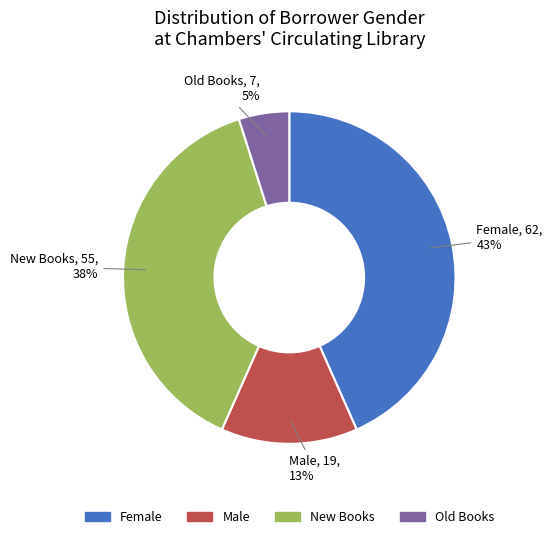

To the nearest percent, what is the average slice percentage?

25%